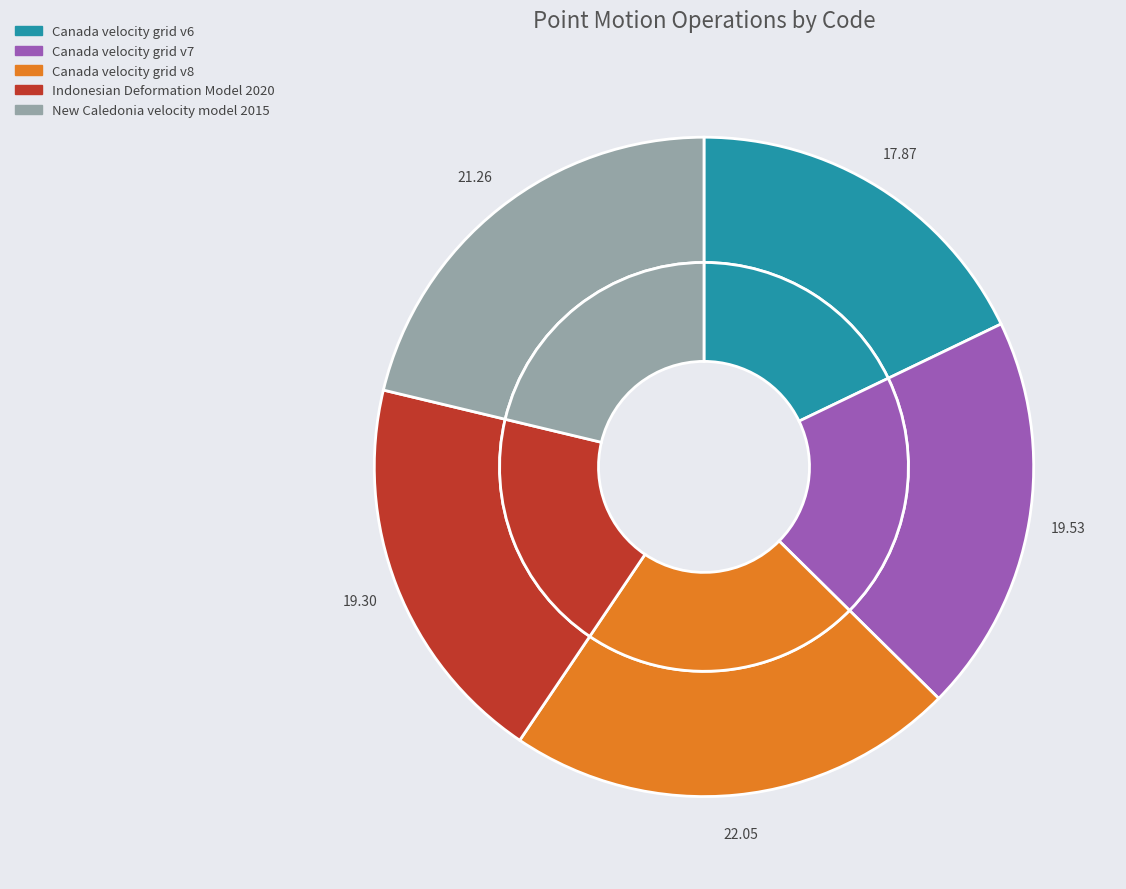

Is Indonesian Deformation Model 2020 the majority of the pie?

No